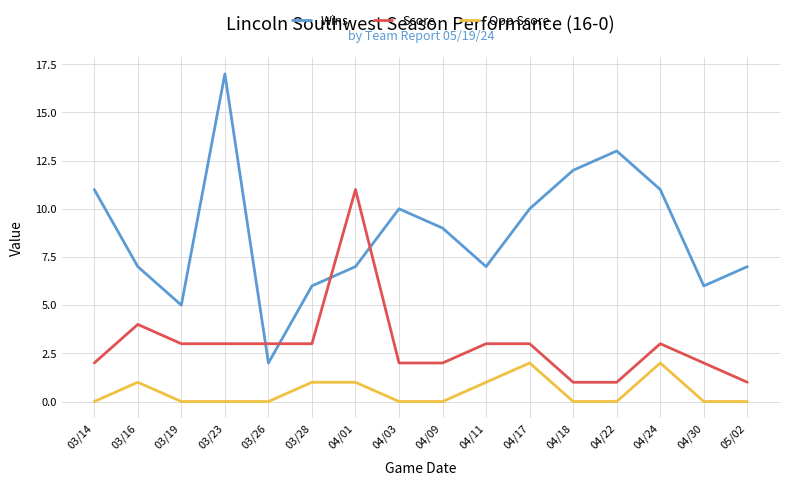

Which series has the largest range (max minus min)?

Wins